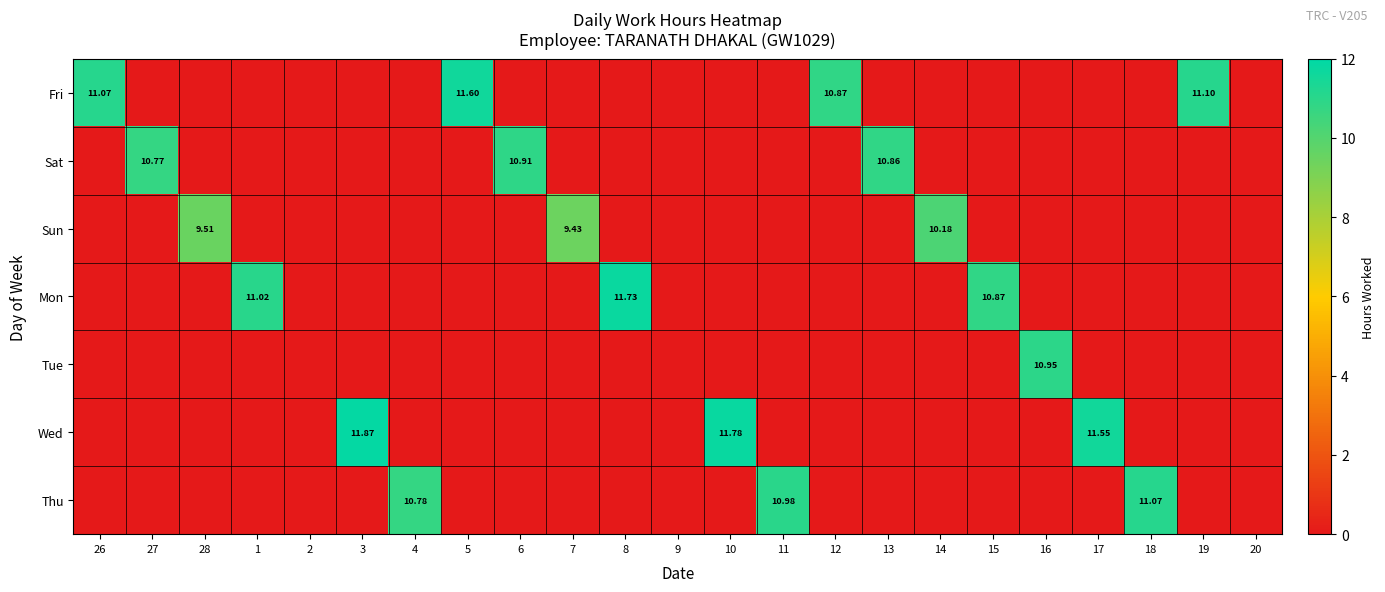

At how many categories does at least one series exceed 1?

20